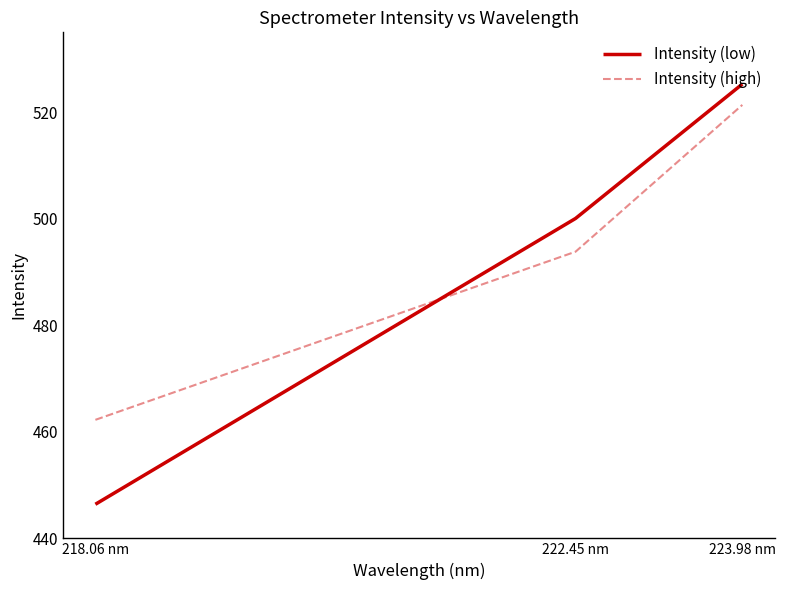

What position from the left is 222.45 nm?

2